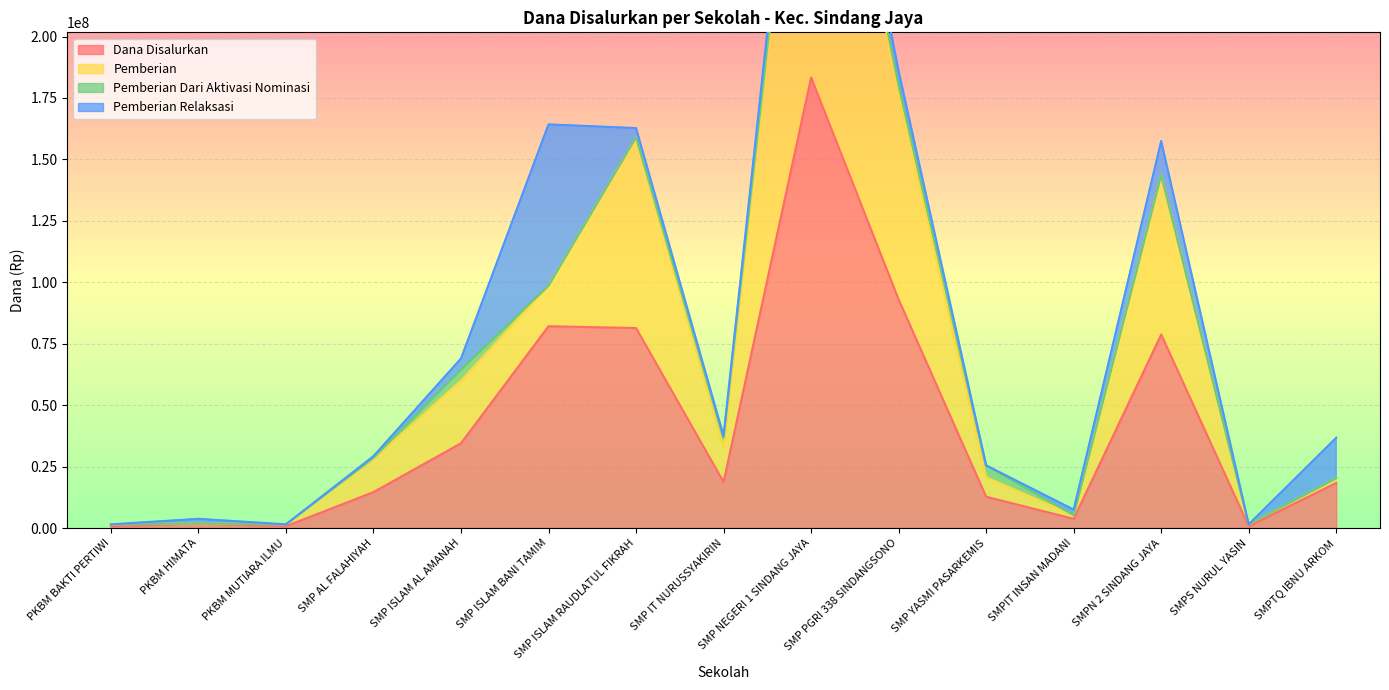

True or false: Dana Disalurkan has a value of 81375000 at SMP ISLAM RAUDLATUL FIKRAH.

True